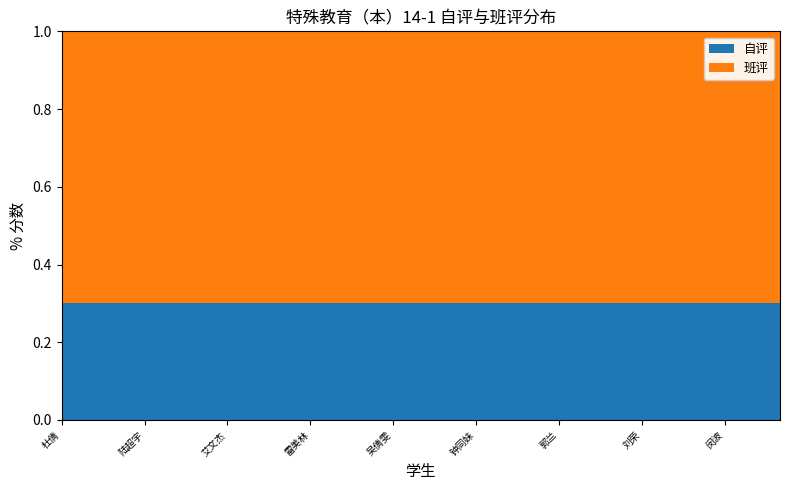

What is the highest value of the 自评 series?

0.3